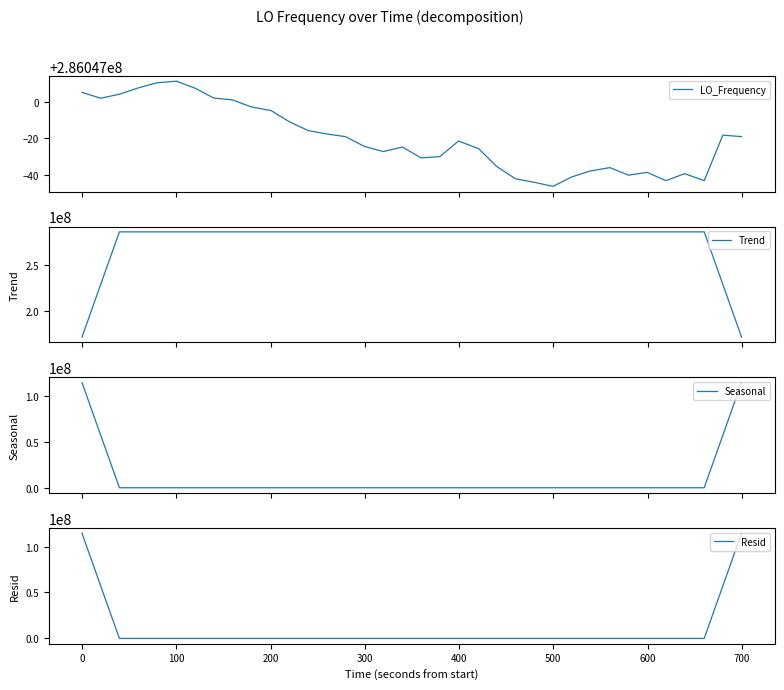

What is the lowest value of the Trend series?

171628184.0